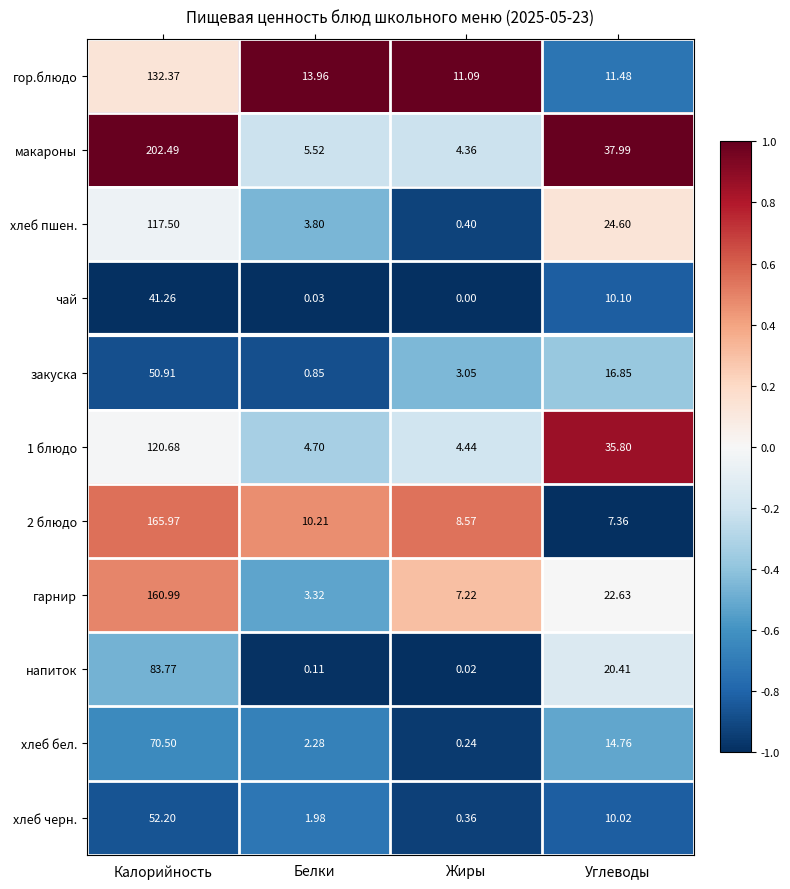

Rank the categories by хлеб пшен. value from highest to lowest.

Калорийность, Углеводы, Белки, Жиры